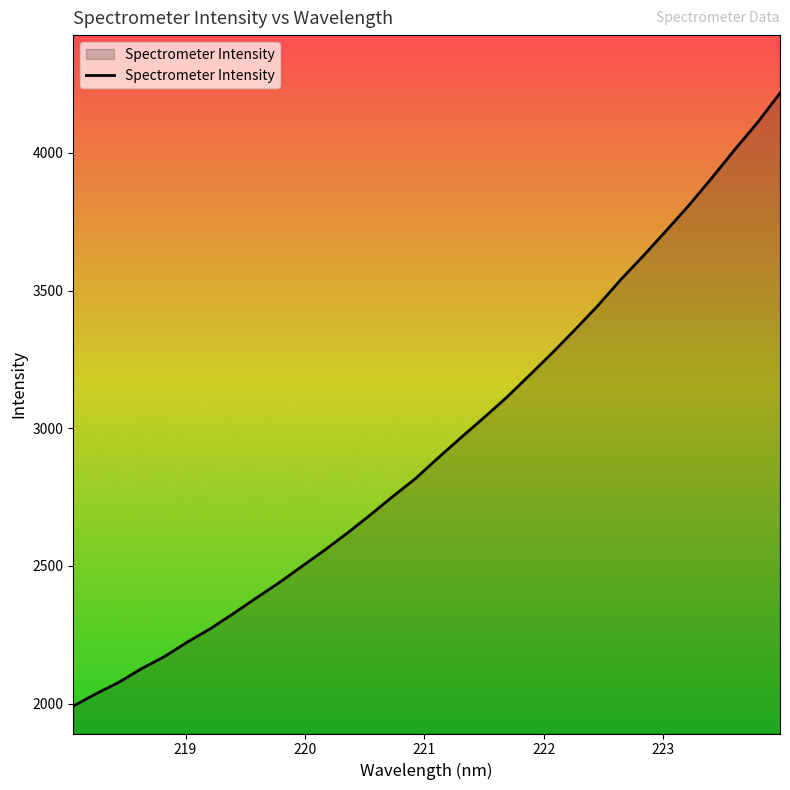

What is the difference between the maximum and minimum values?

2226.0